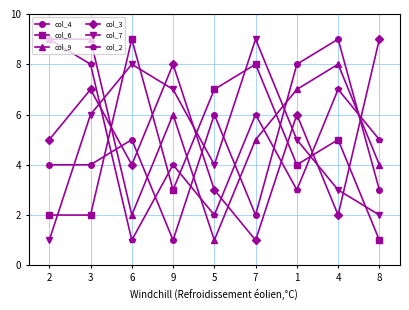

How many intersections are there between col_2 and col_3?

5